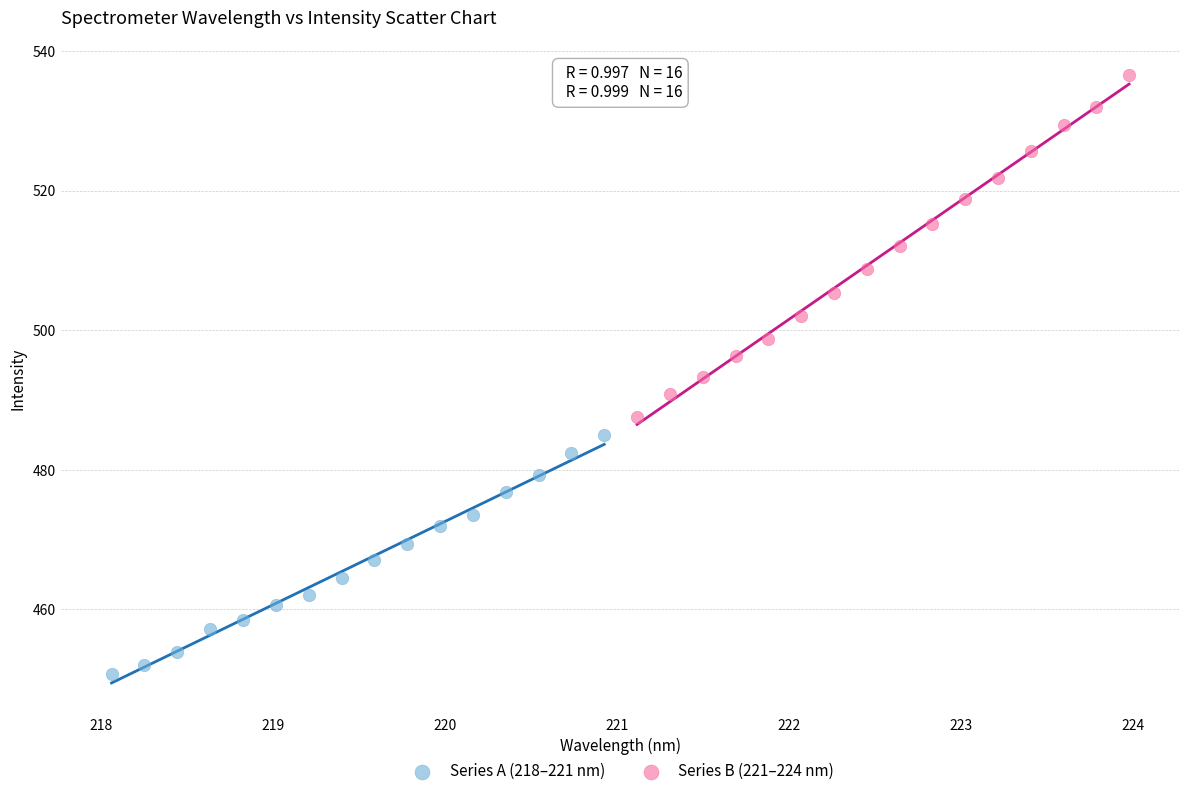

Which series contains the highest Y value?

Series B (221–224 nm)